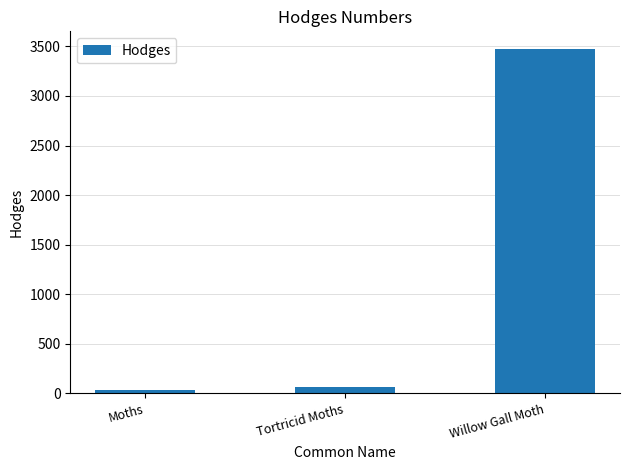

What is the smallest value displayed?

29.0